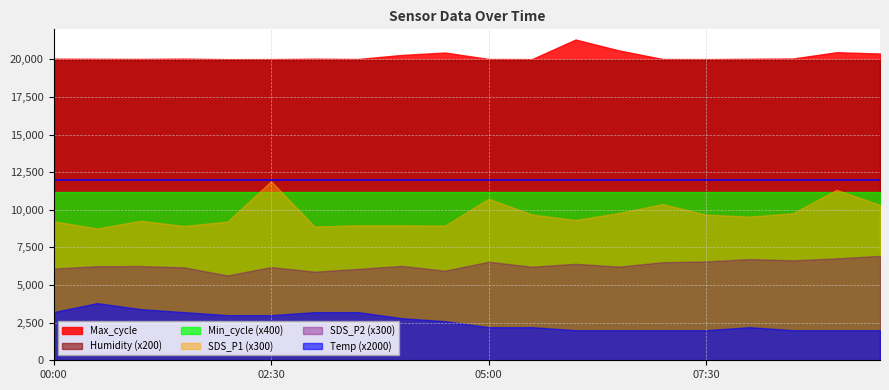

What is the difference between the highest and lowest values at 00:00?

16849.0